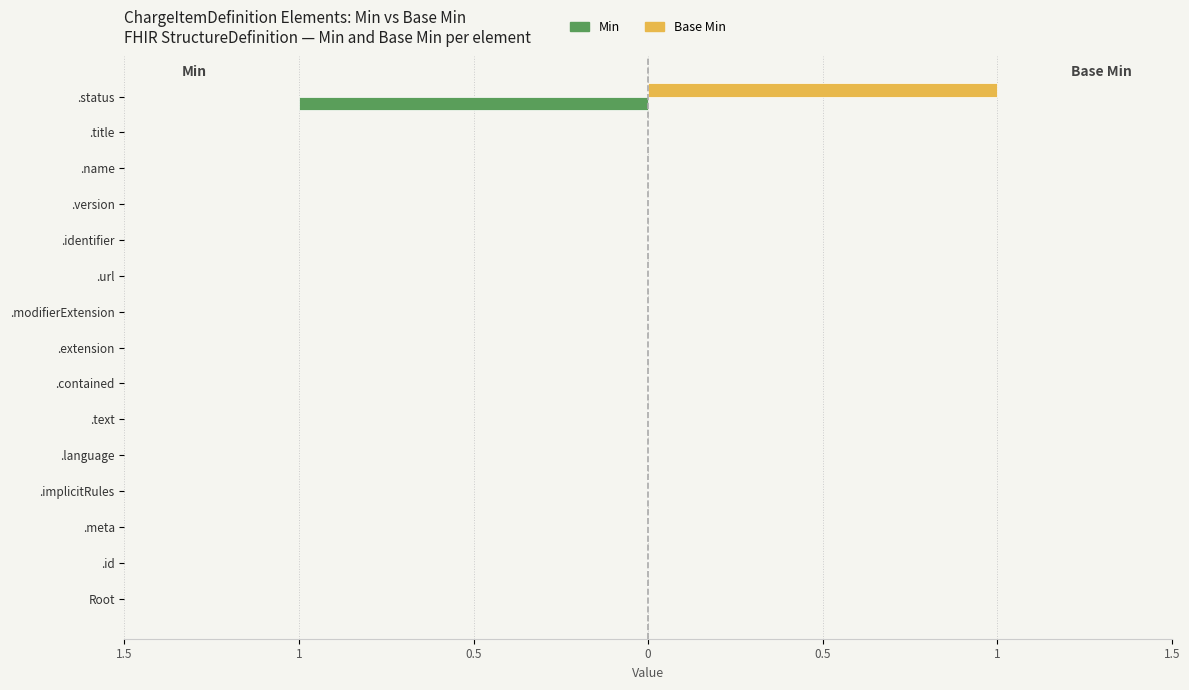

What are all the series names shown in the legend?

Min, Base Min